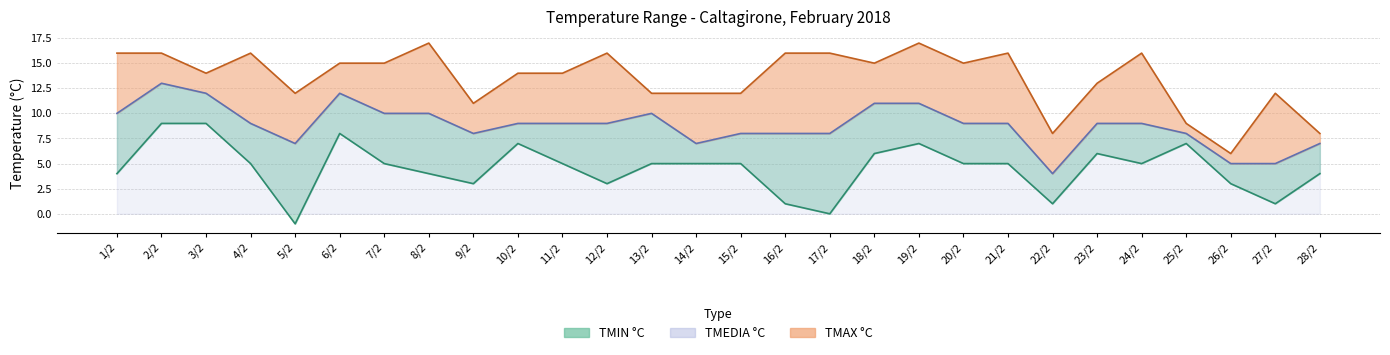

How many TMIN °C values are between 3 and 6?

17